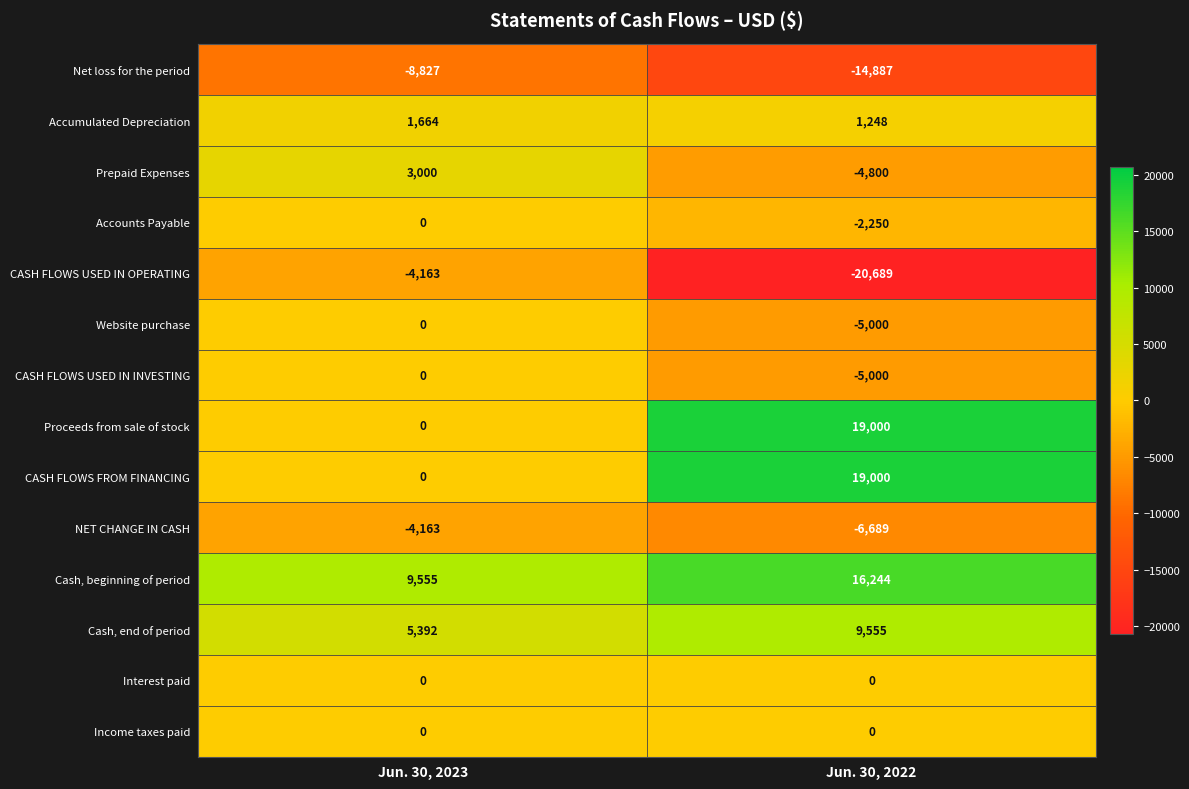

What is the difference between the CASH FLOWS USED IN OPERATING values at Jun. 30, 2022 and Jun. 30, 2023?

16526